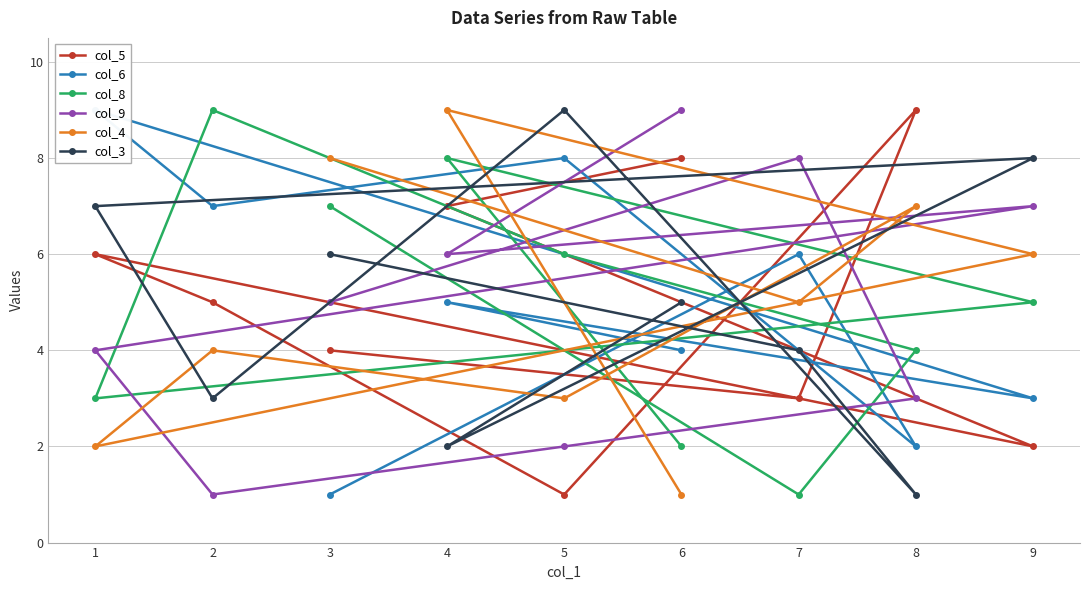

What is the smallest value displayed?

1